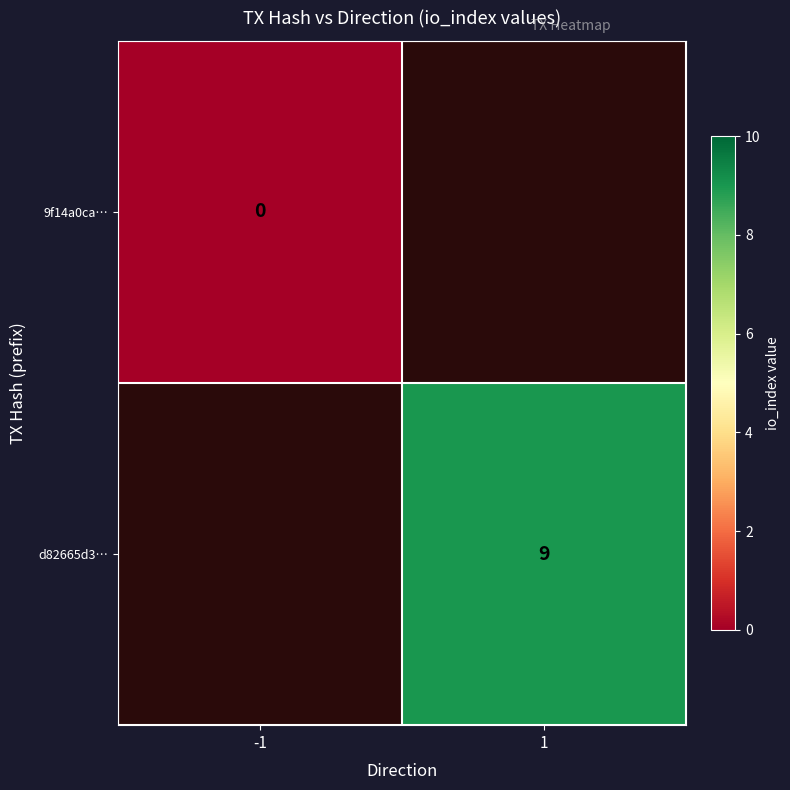

The d82665d3… series shows 9 at 1. True or false?

True